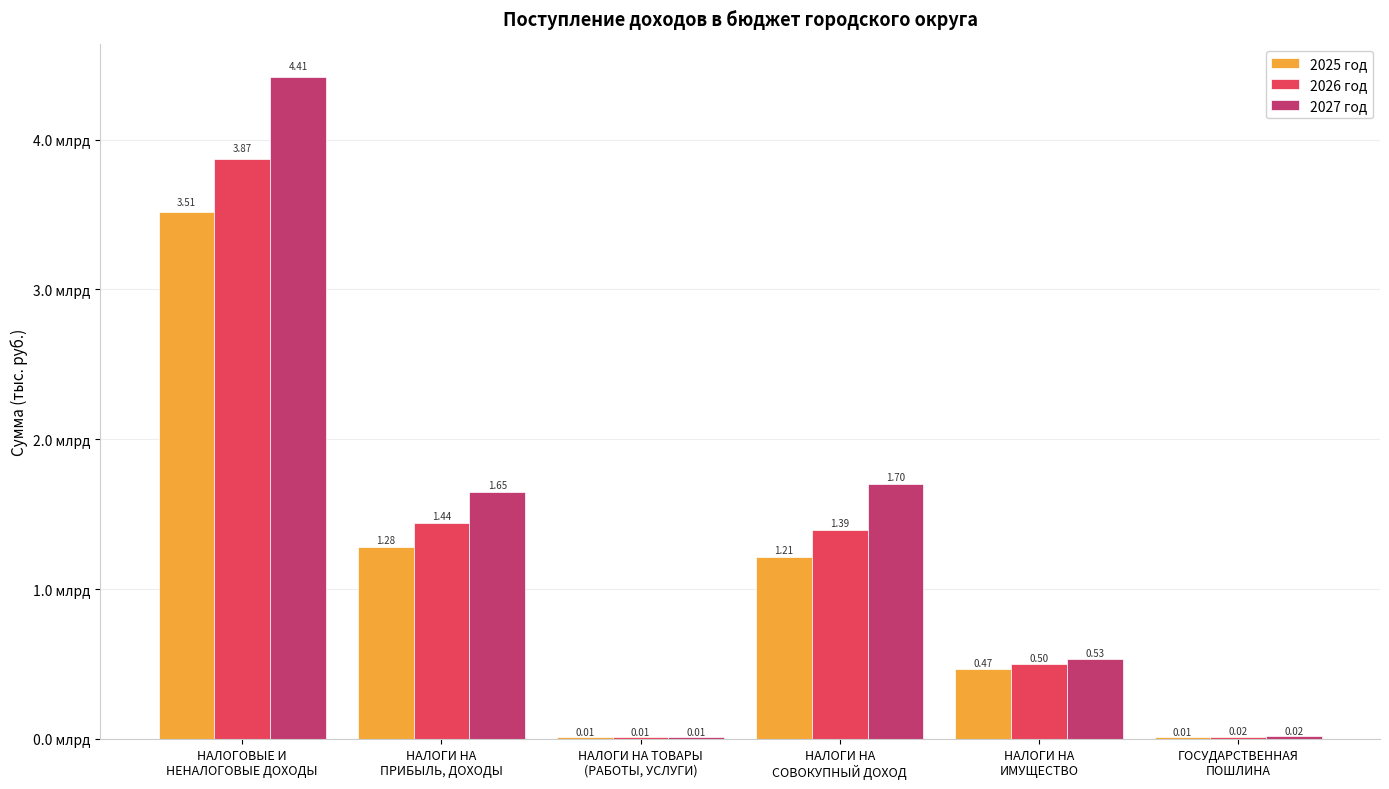

Does the chart contain stacked bars?

No